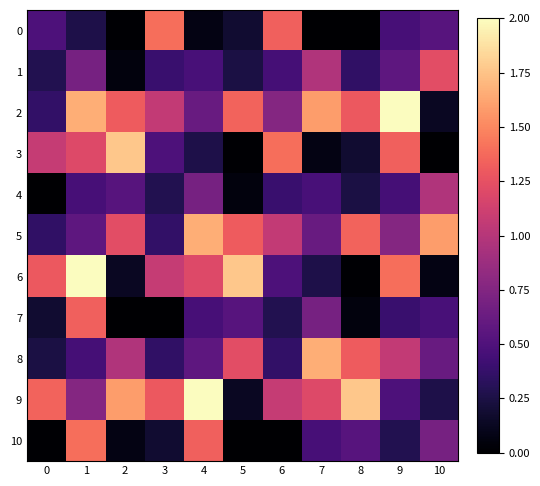

List the series in order of their peak value, lowest first.

4, 1, 7, 0, 10, 5, 8, 3, 2, 6, 9